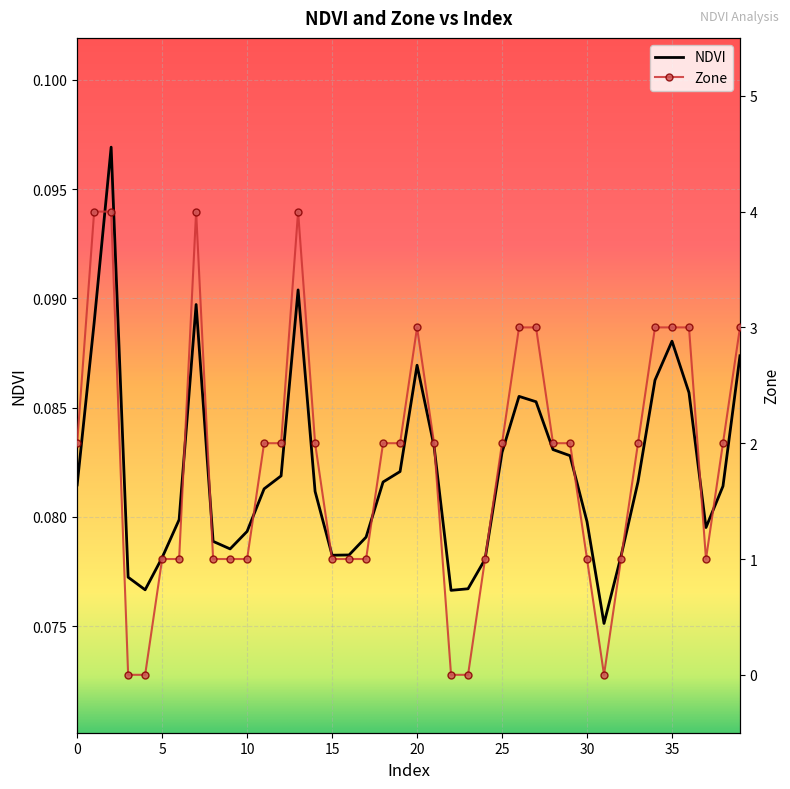

True or false: Zone has more than 0 interior local peaks.

True